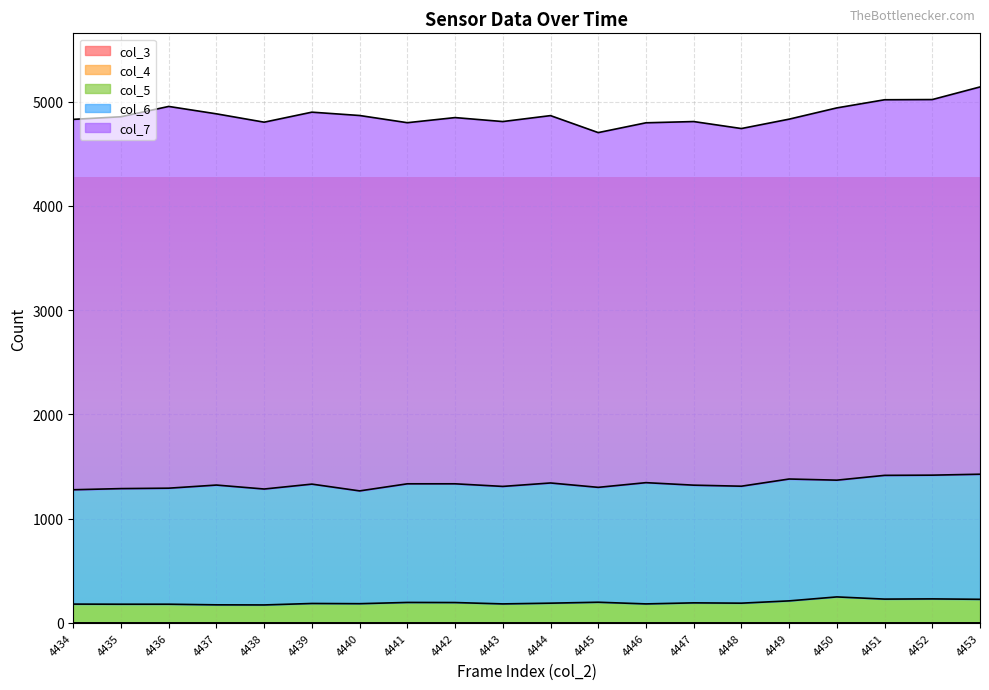

List the labels in order of col_5 value, largest first.

4450, 4452, 4451, 4453, 4449, 4445, 4441, 4442, 4447, 4444, 4448, 4439, 4440, 4443, 4446, 4434, 4435, 4436, 4437, 4438